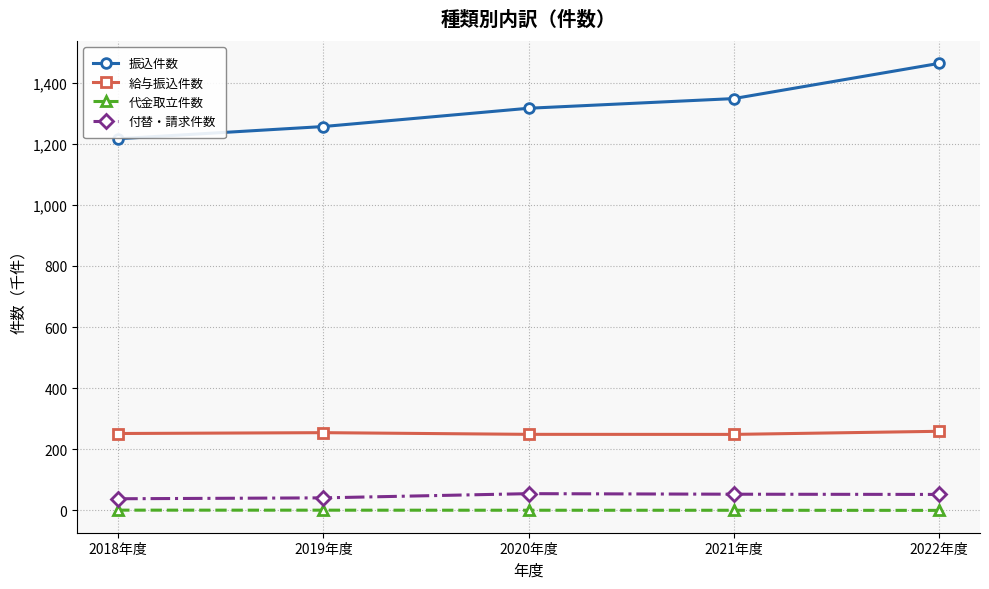

List the series in order of their peak value, lowest first.

代金取立件数, 付替・請求件数, 給与振込件数, 振込件数